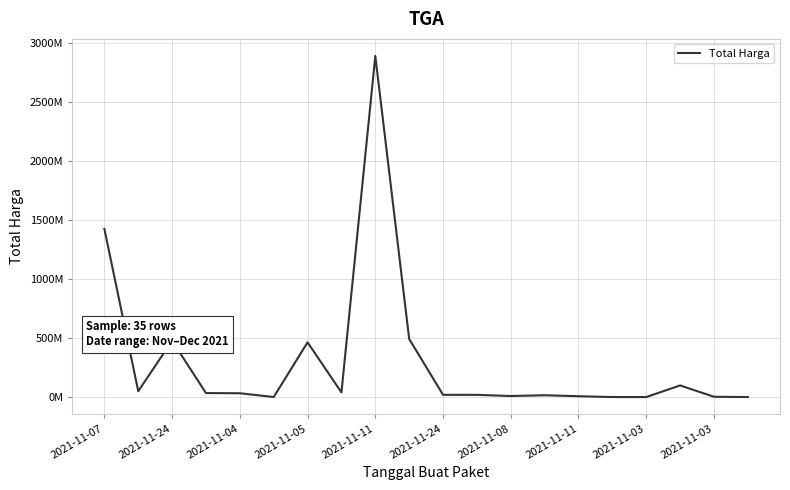

At which category does the chart reach its minimum across all series?

2021-11-03